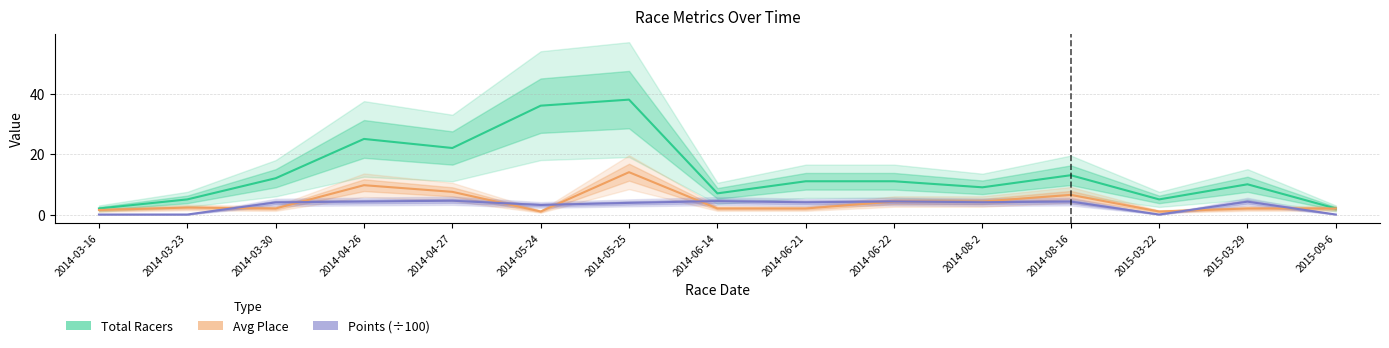

Is it true that Total Racers equals 38.0 at 2014-05-25?

True